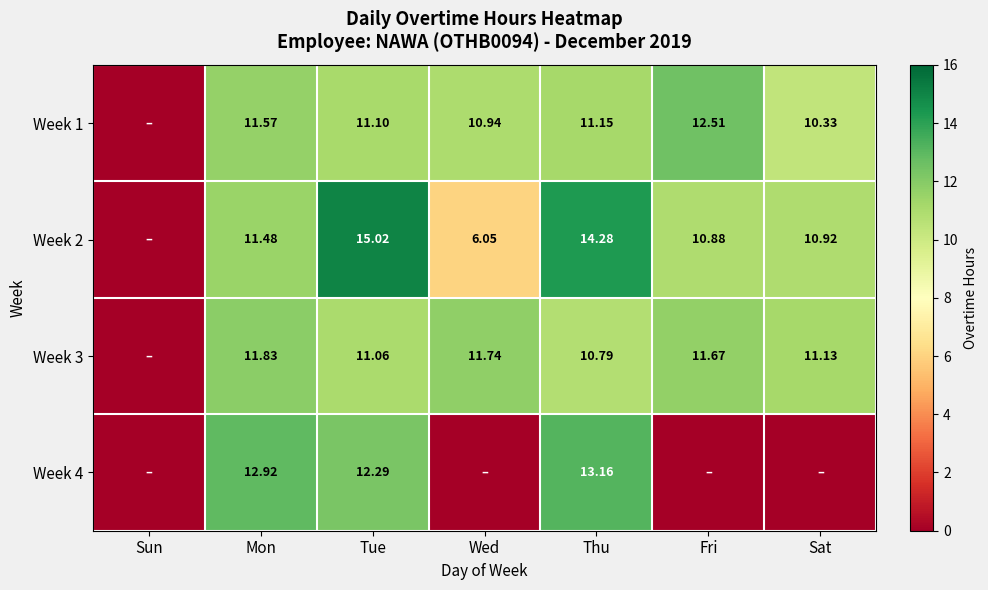

List the series in order of their peak value, lowest first.

Week 3, Week 1, Week 4, Week 2